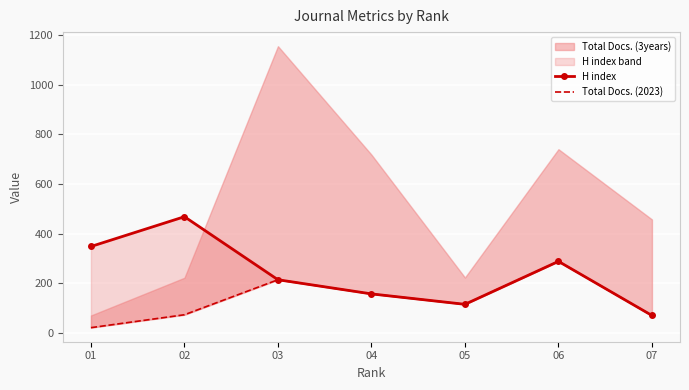

What is the value of the Total Docs. (2023) point at the 5th from the left?

115